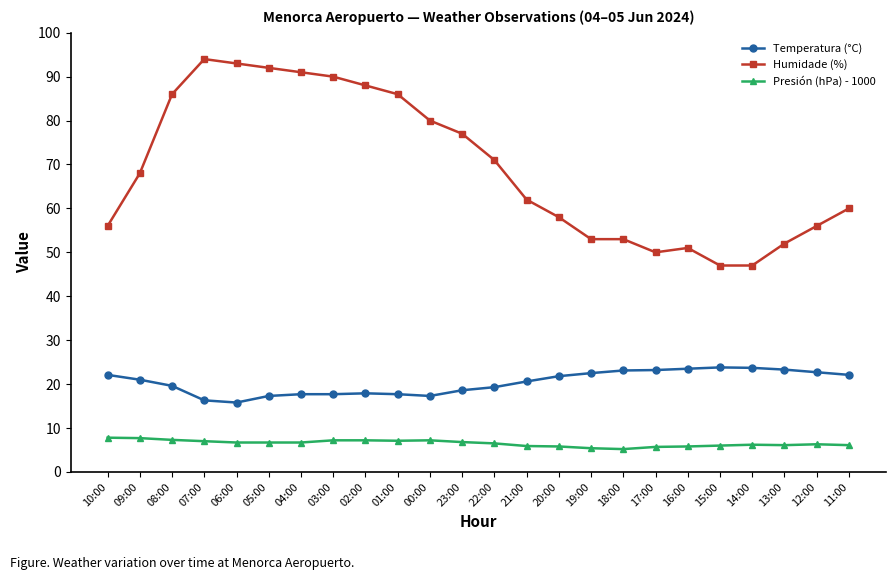

Which series has the widest spread of values?

Humidade (%)